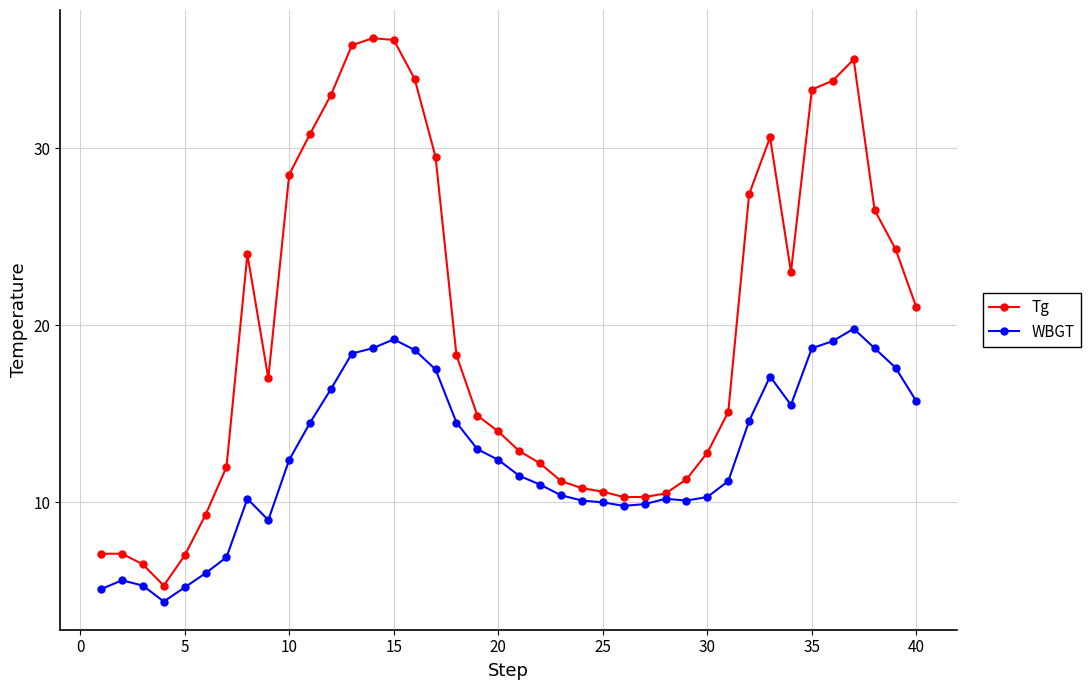

True or false: Tg has more than 2 interior local peaks.

True